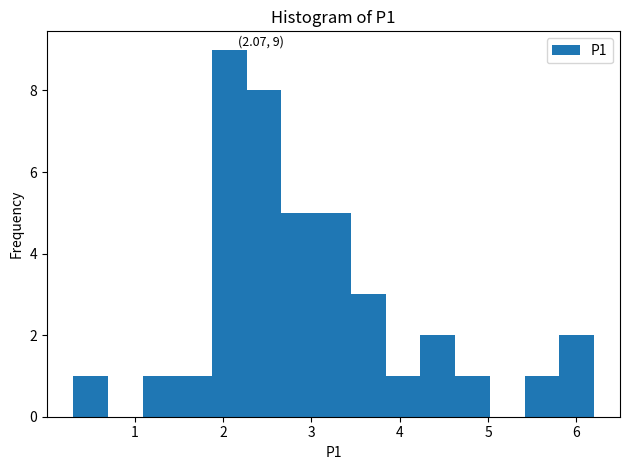

Around what value on the x-axis is the tallest bar? Give the approximate position of its centre, as read against the axis.

2.1